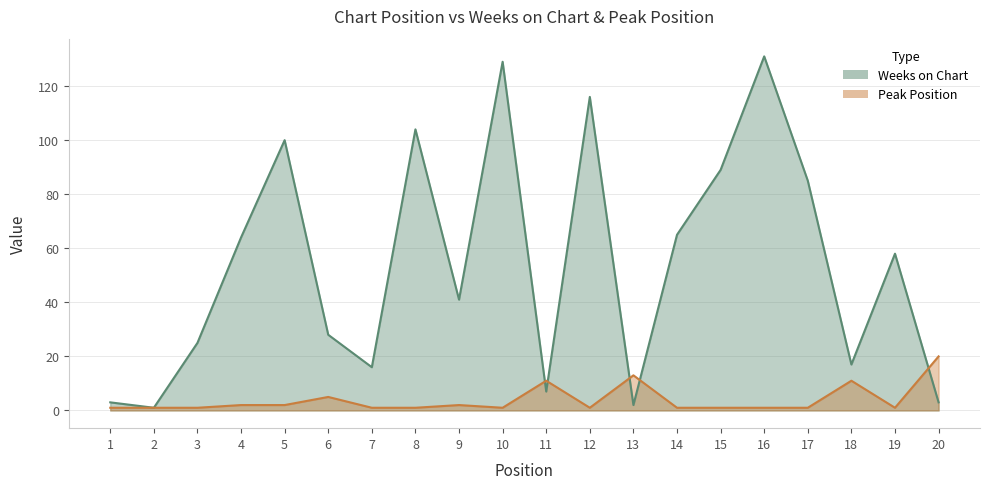

What is the value of the Peak Position point at the 11th from the left?

11